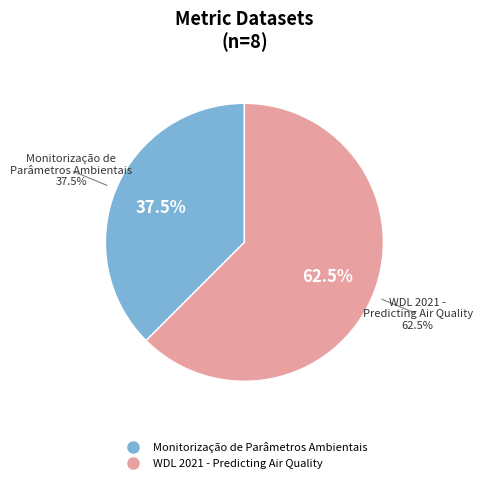

To the nearest percent, what is the average slice percentage?

50%